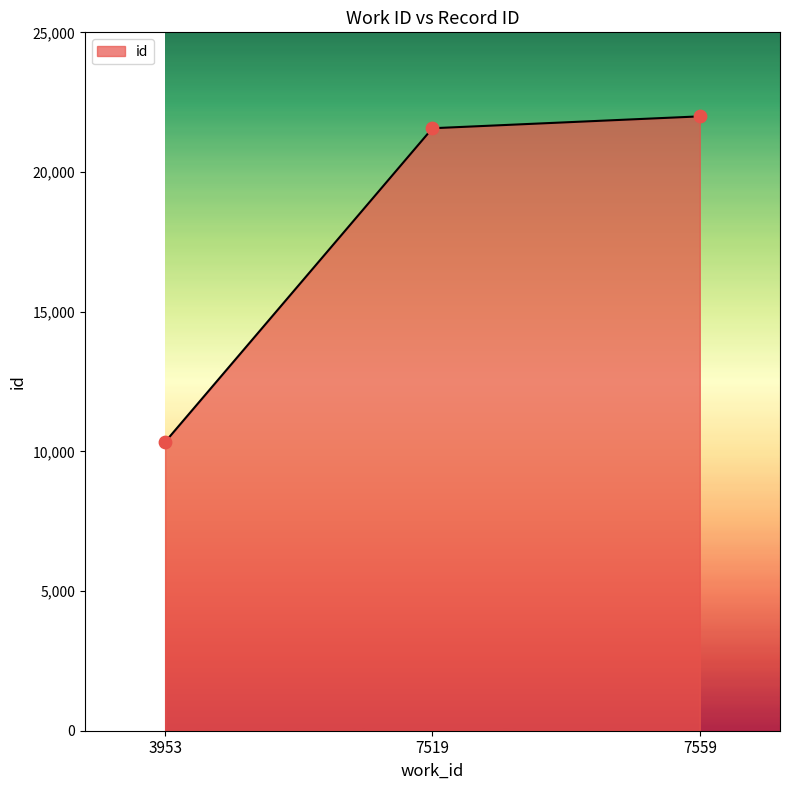

Between 7559 and 7519, which is larger?

7559